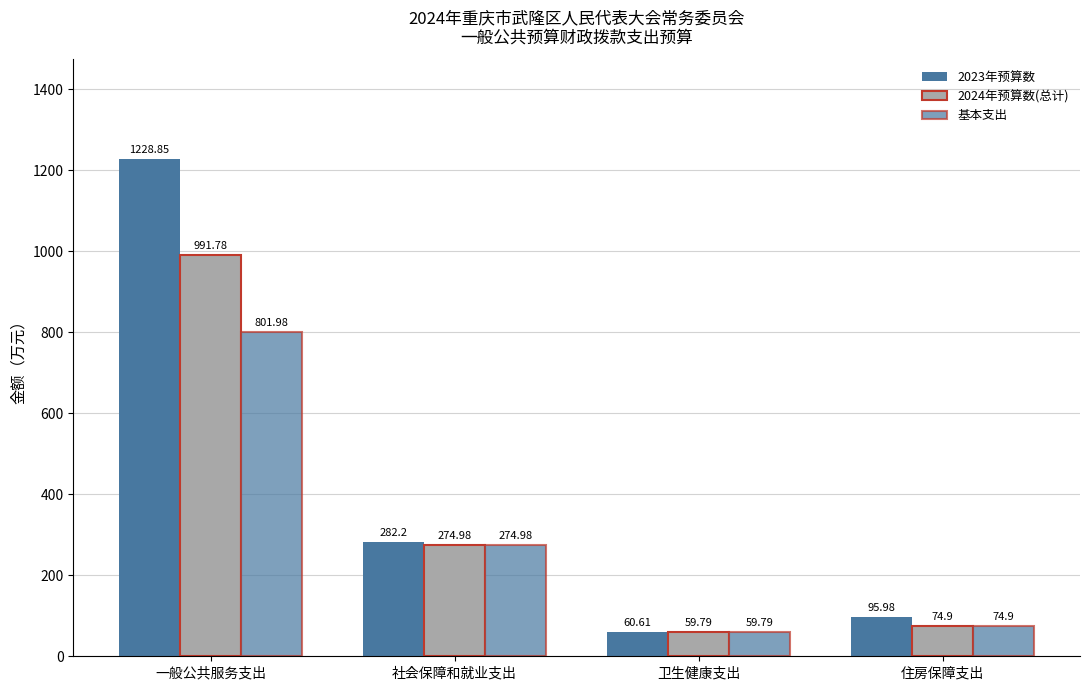

Count the number of categories in the chart.

4